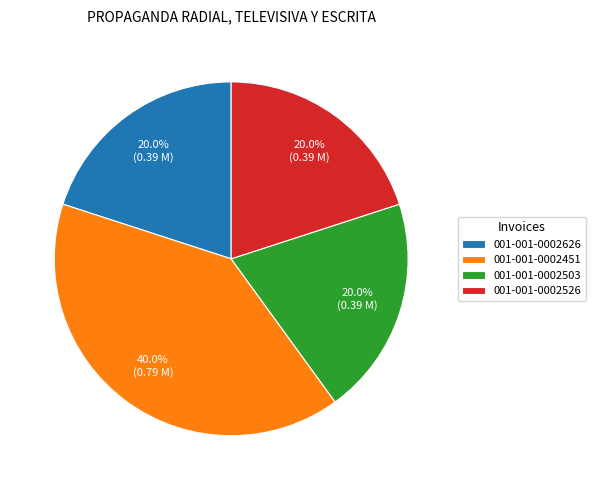

To the nearest percent, what is the difference between the largest and smallest slice percentages?

20%